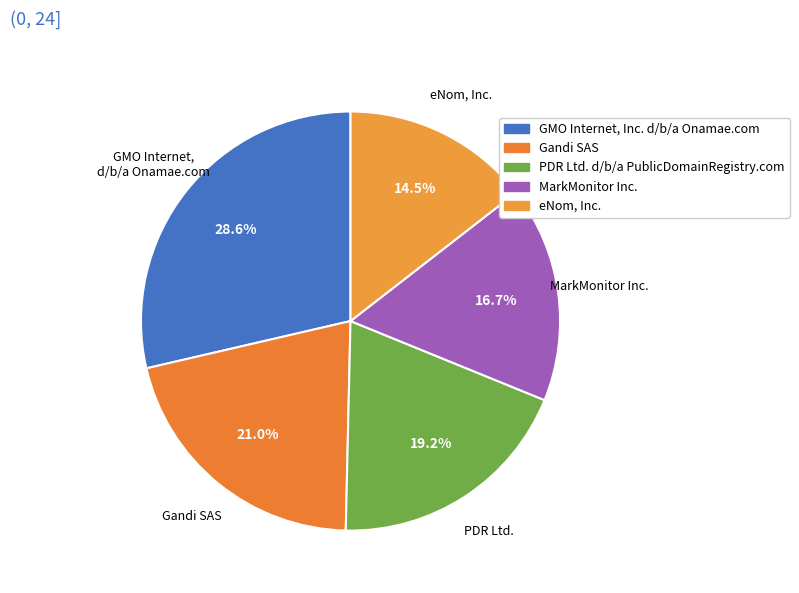

Does MarkMonitor Inc. represent more than half of the total?

No